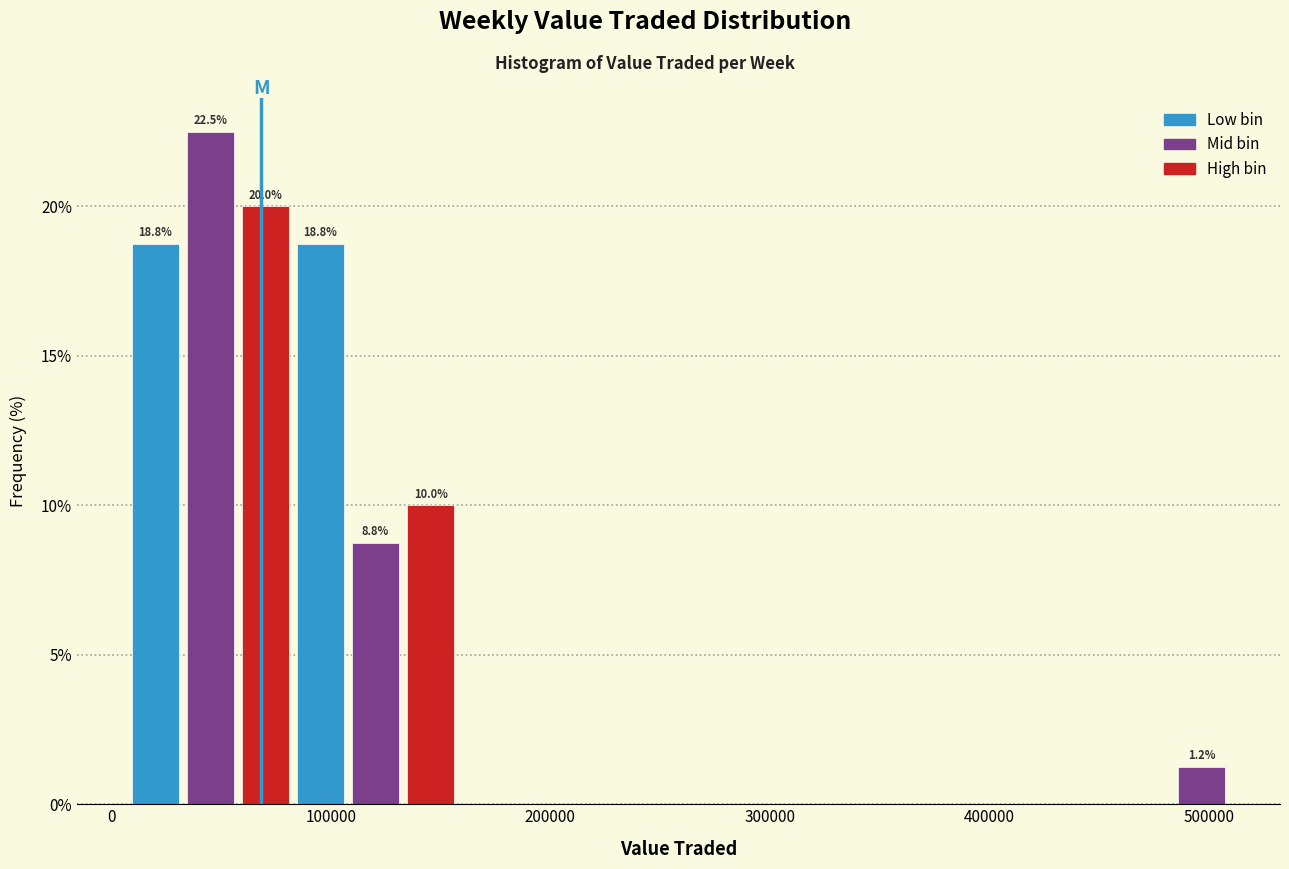

Read against the x-axis, roughly where is the centre of the tallest bar?

50000